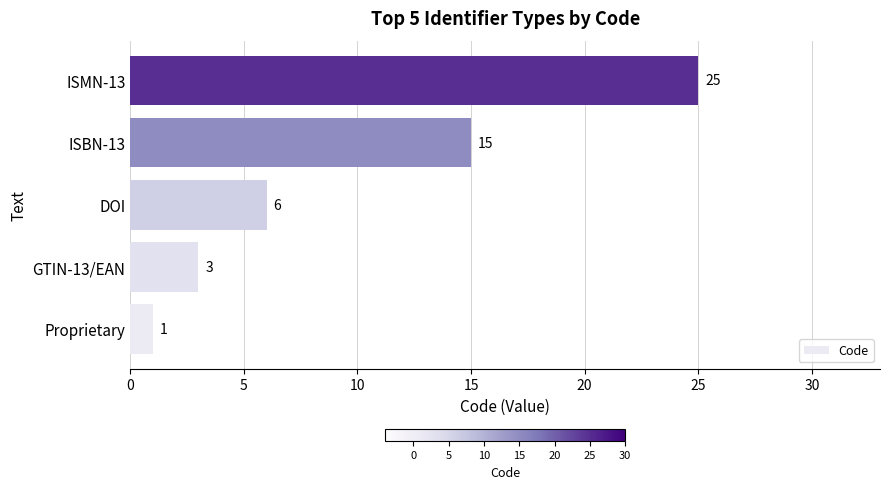

Rank the categories by value from highest to lowest.

ISMN-13, ISBN-13, DOI, GTIN-13/EAN, Proprietary